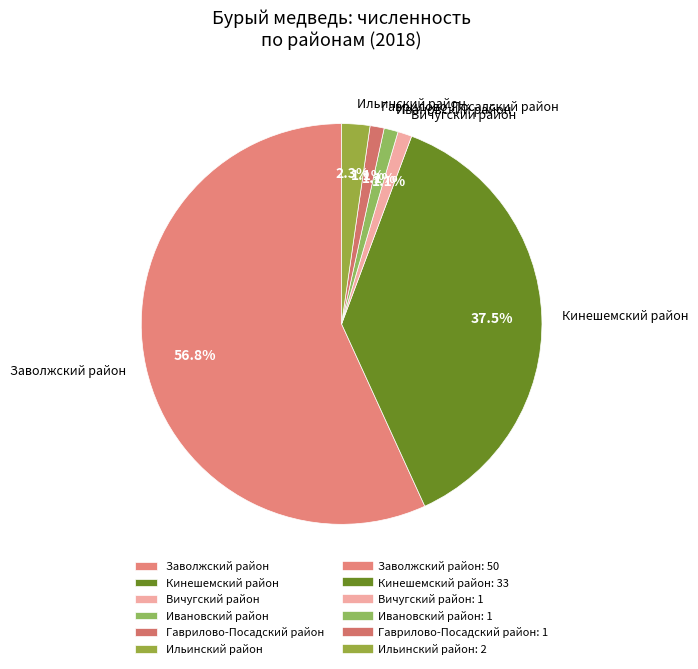

Does any single category account for the majority?

Yes